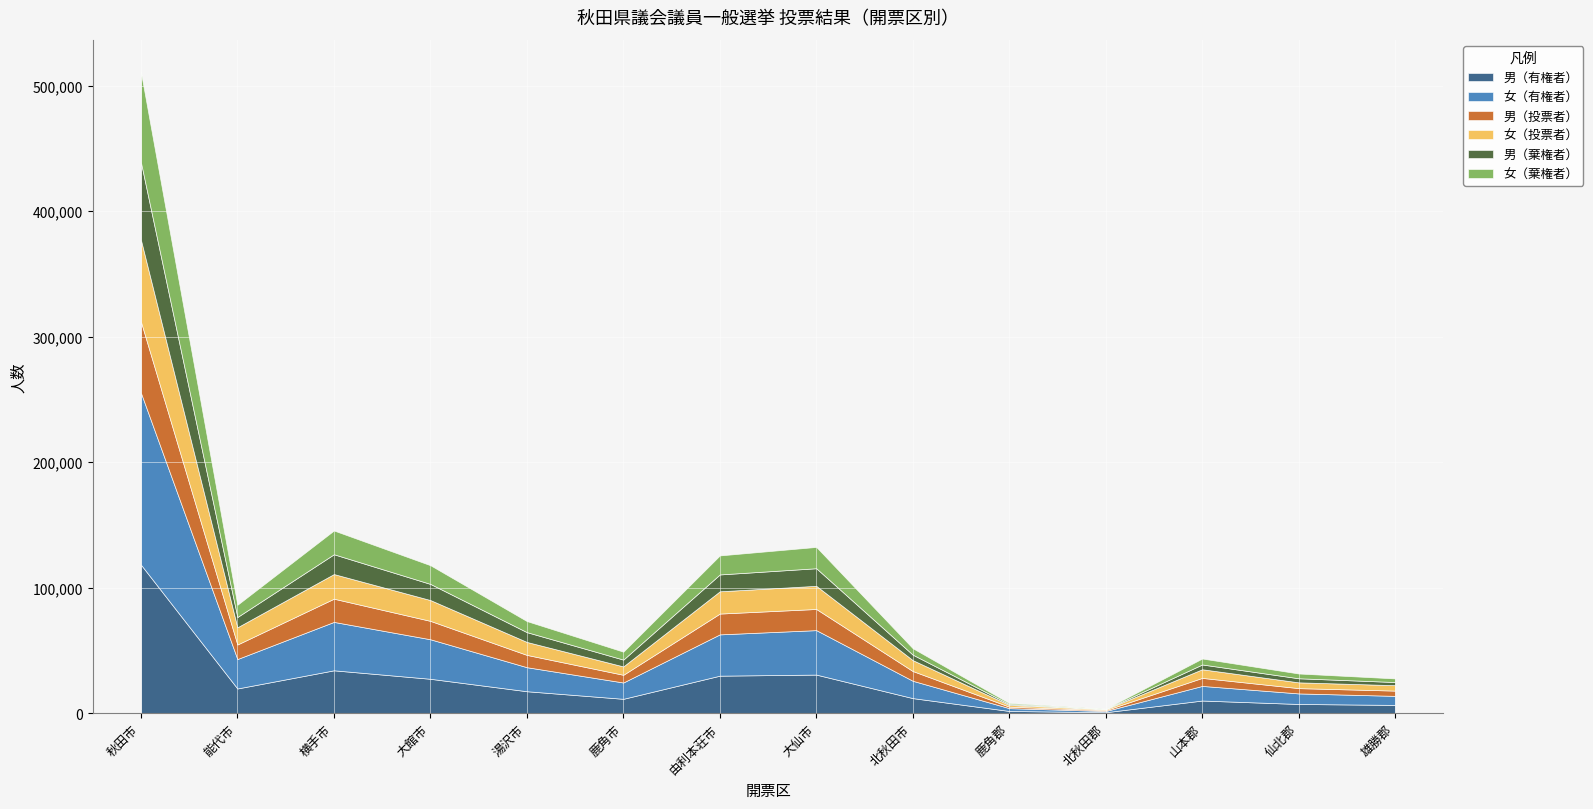

True or false: 女（有権者） has more than 1 interior local peaks.

True